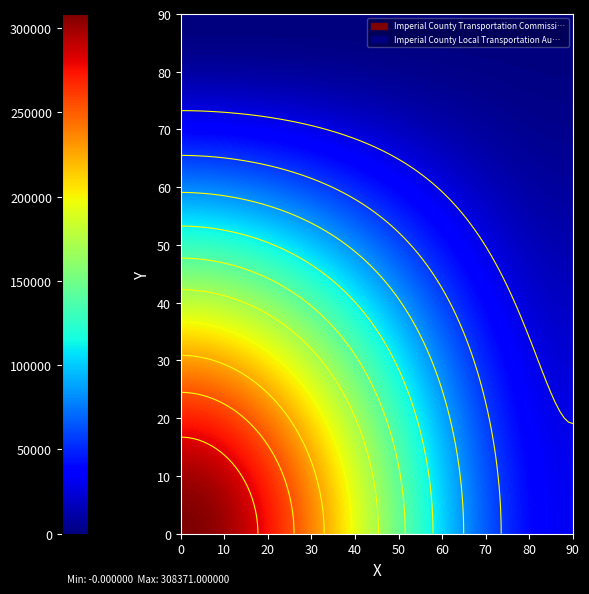

Which series has the largest total across all categories?

Imperial County Transportation Commissi…